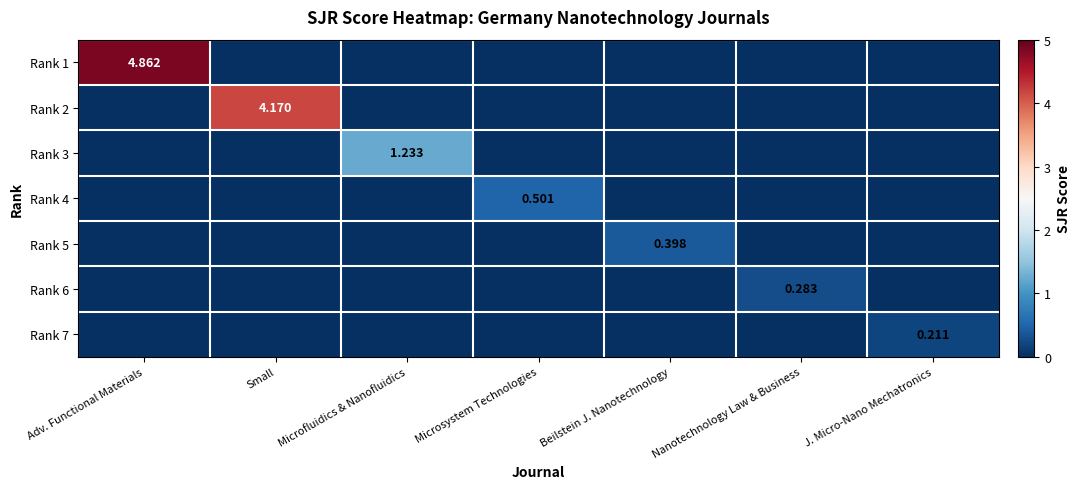

How many distinct data groups are displayed?

7